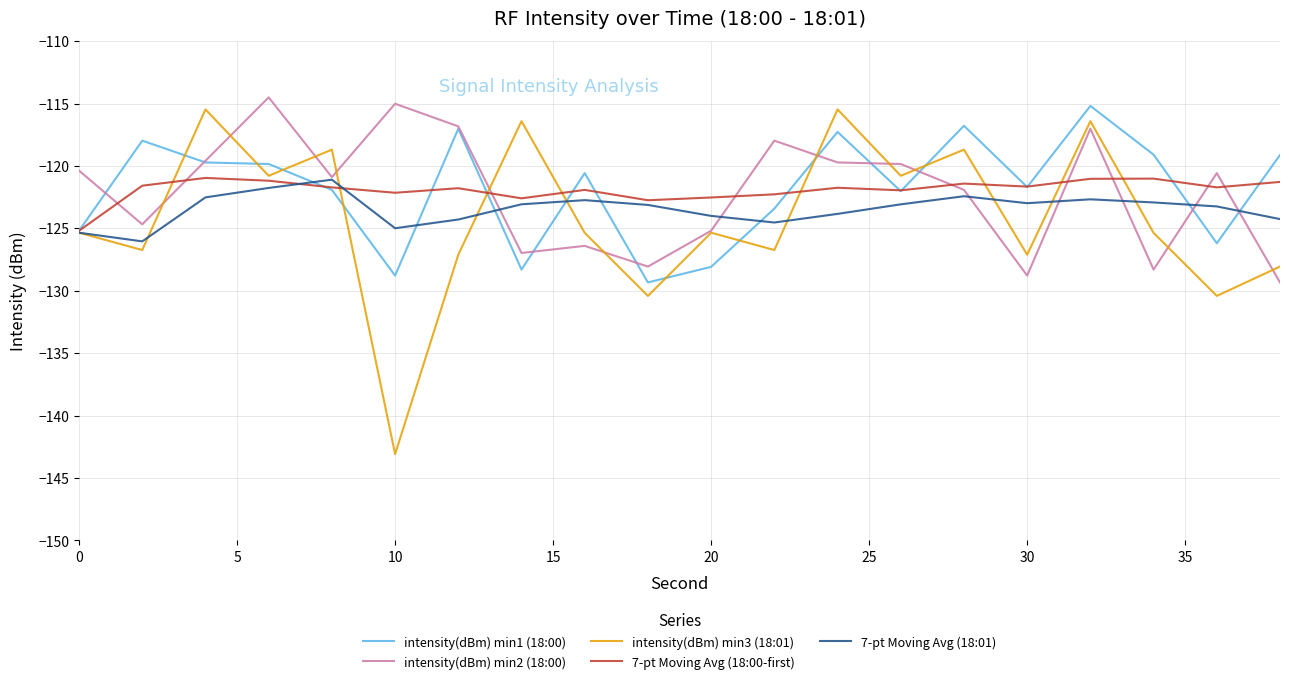

How many intersections are there between intensity(dBm) min2 (18:00) and 7-pt Moving Avg (18:00-first)?

9